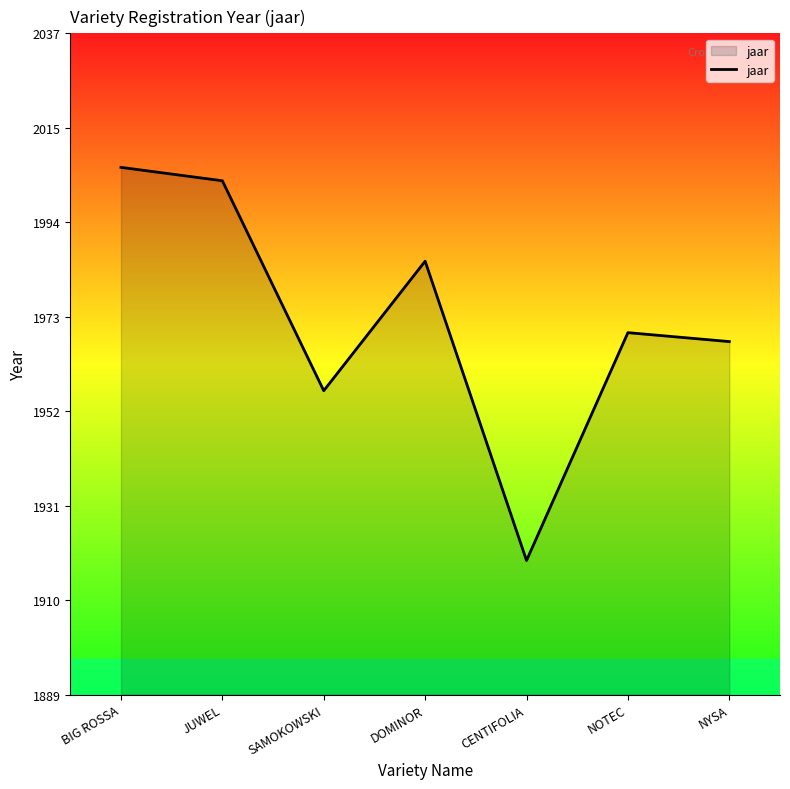

Reading left to right, what are all the values shown in this chart?

2007	2004	1957	1986	1919	1970	1968